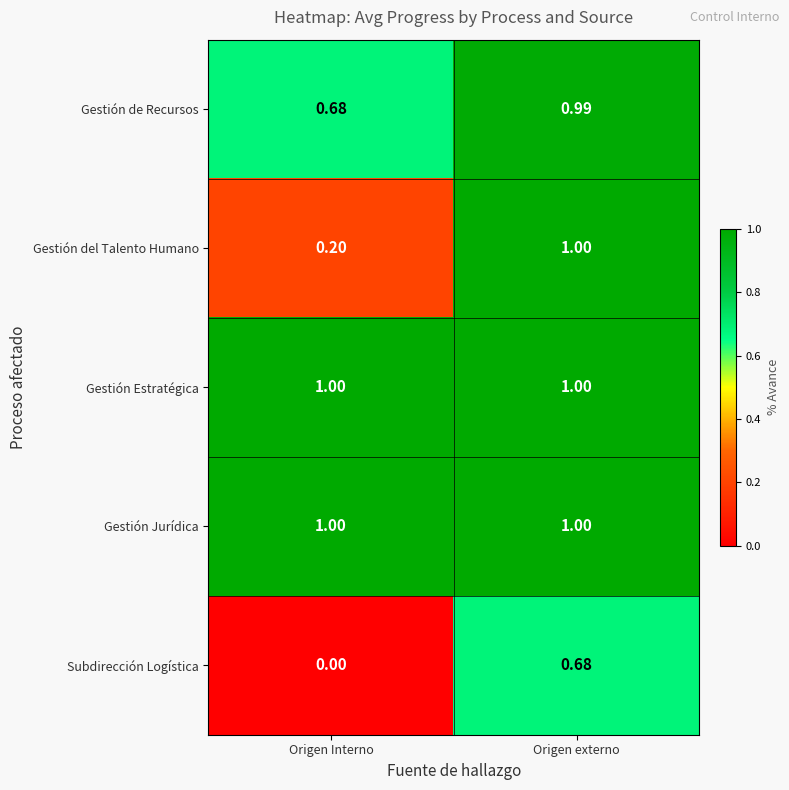

At which category does the chart reach its minimum across all series?

Origen Interno